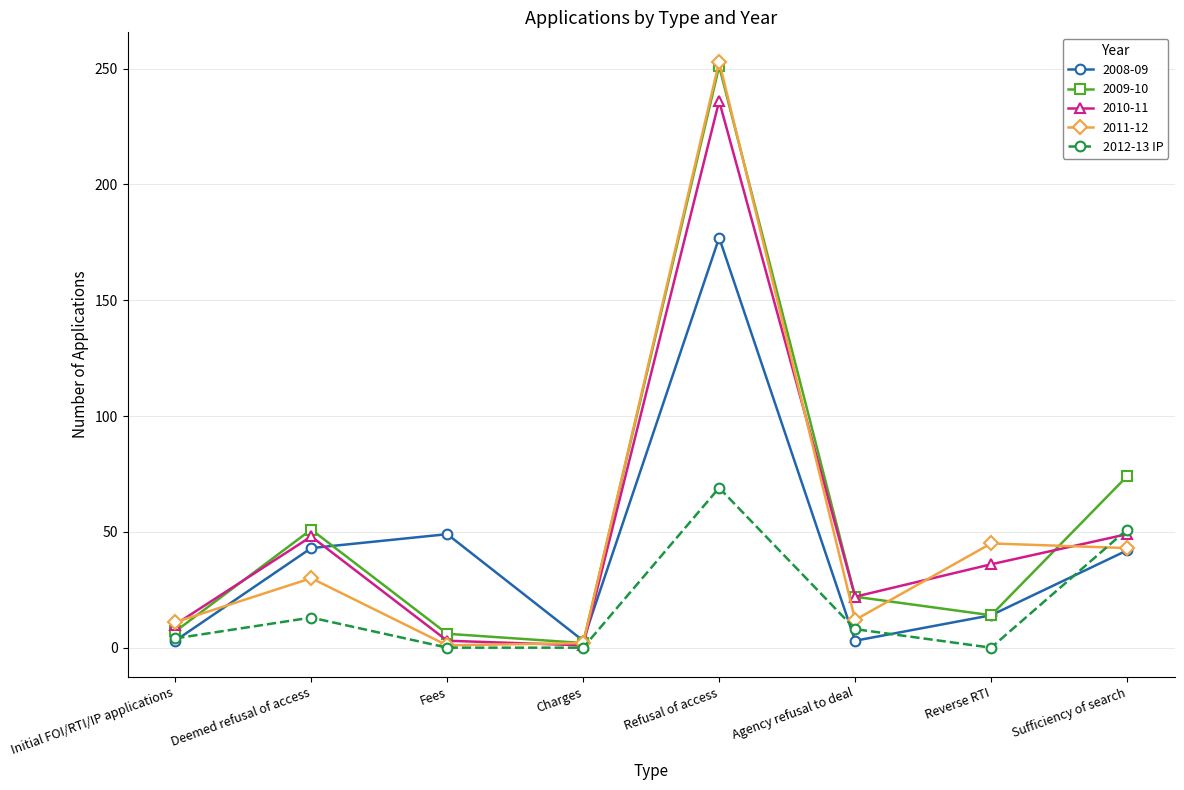

True or false: 2010-11 has more than 2 interior local peaks.

False